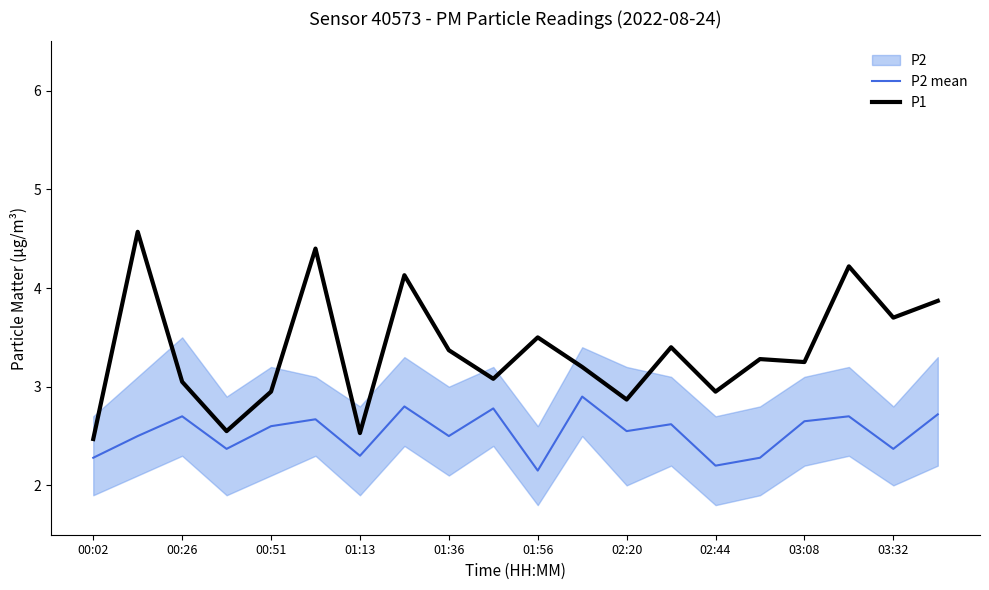

What is the label of the 20th point from the right?

00:02